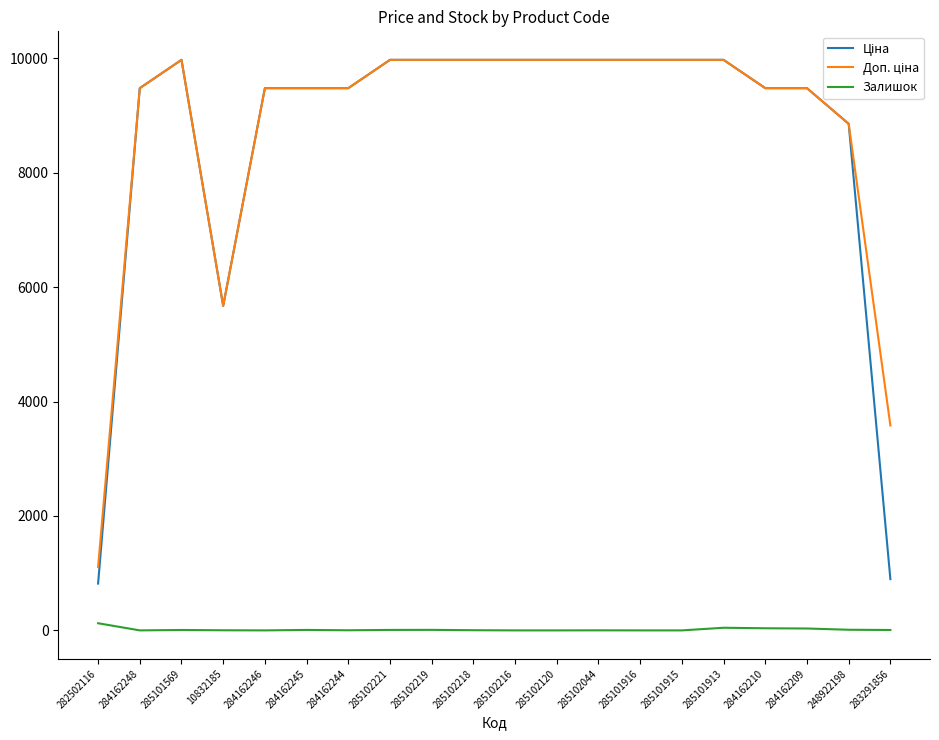

What is the greatest value displayed?

9975.0